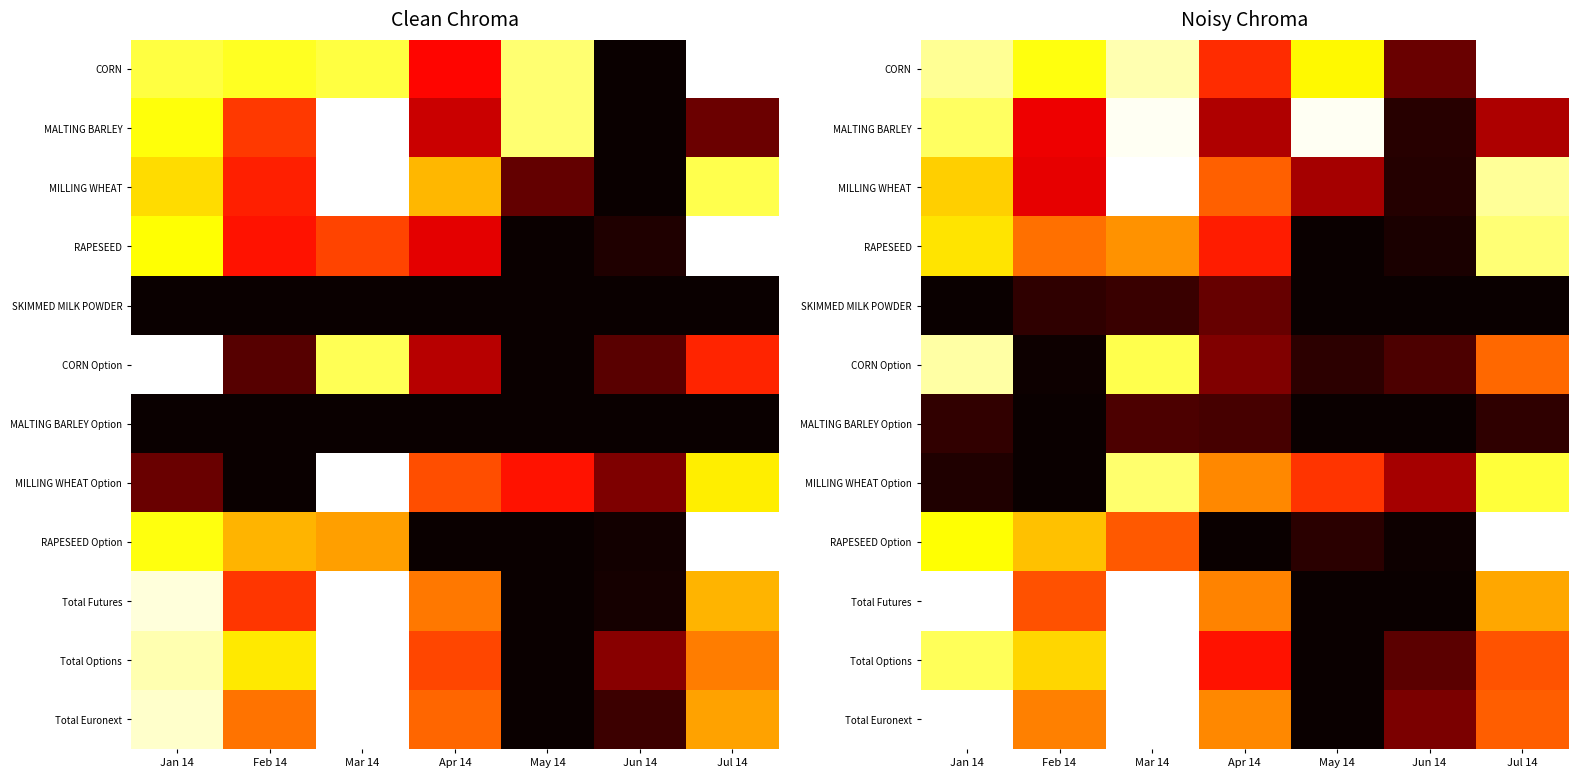

Which series changed the most between Jan 14 and Feb 14?

CORN Option